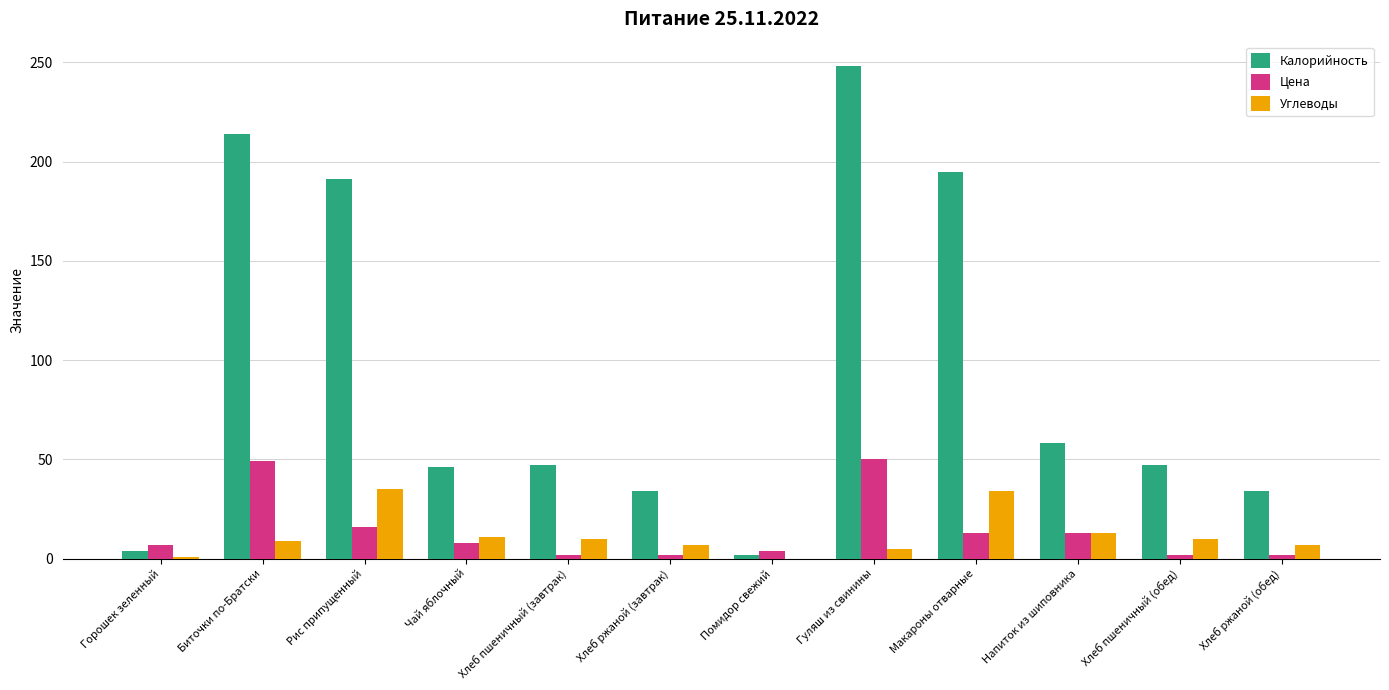

What is the maximum value for Калорийность?

248